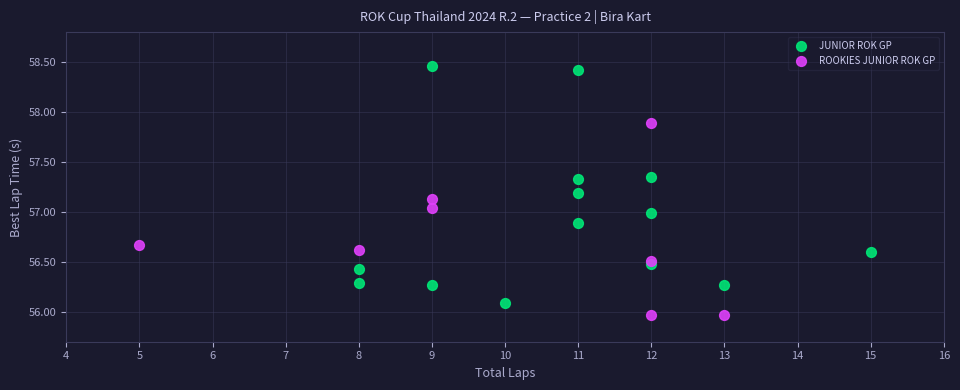

Which series has the widest spread of Y values?

JUNIOR ROK GP